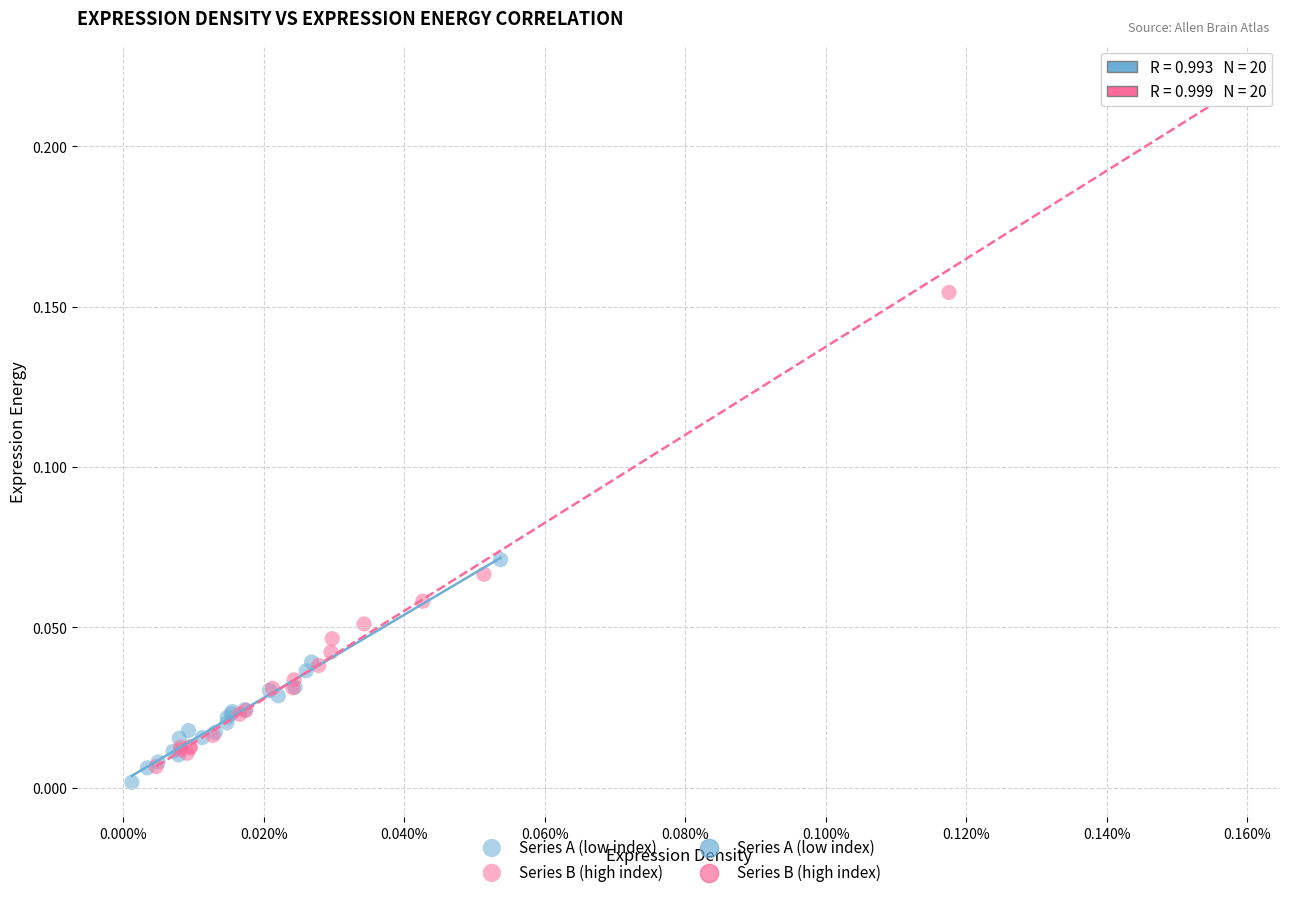

Which series reaches the maximum Y coordinate?

Series B (high index)